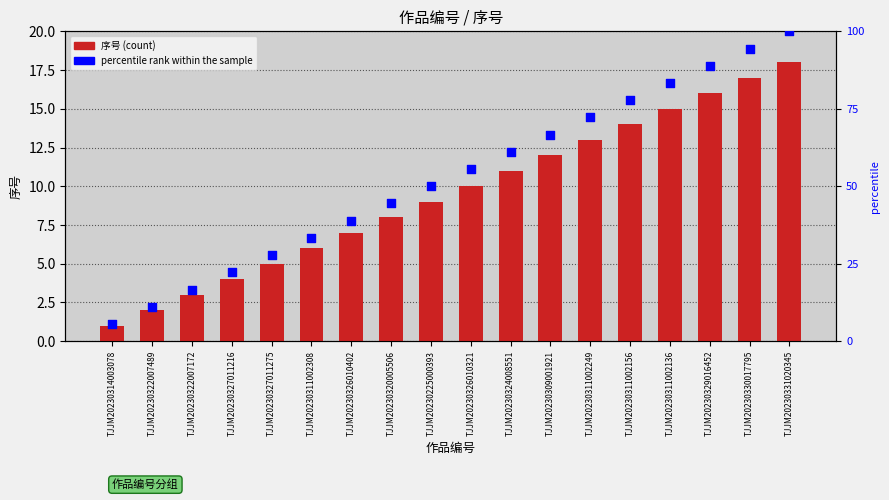

Which series reaches the minimum Y coordinate?

序号